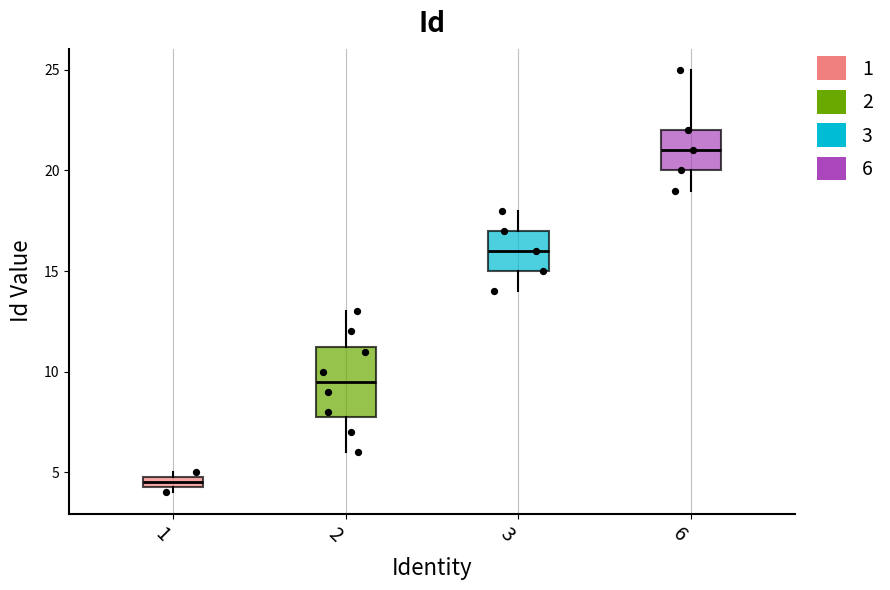

Where is the upper edge of the box at x = 3 on the y-axis? The values are not printed on the chart, so give them approximately, as read against the axis.

17.0